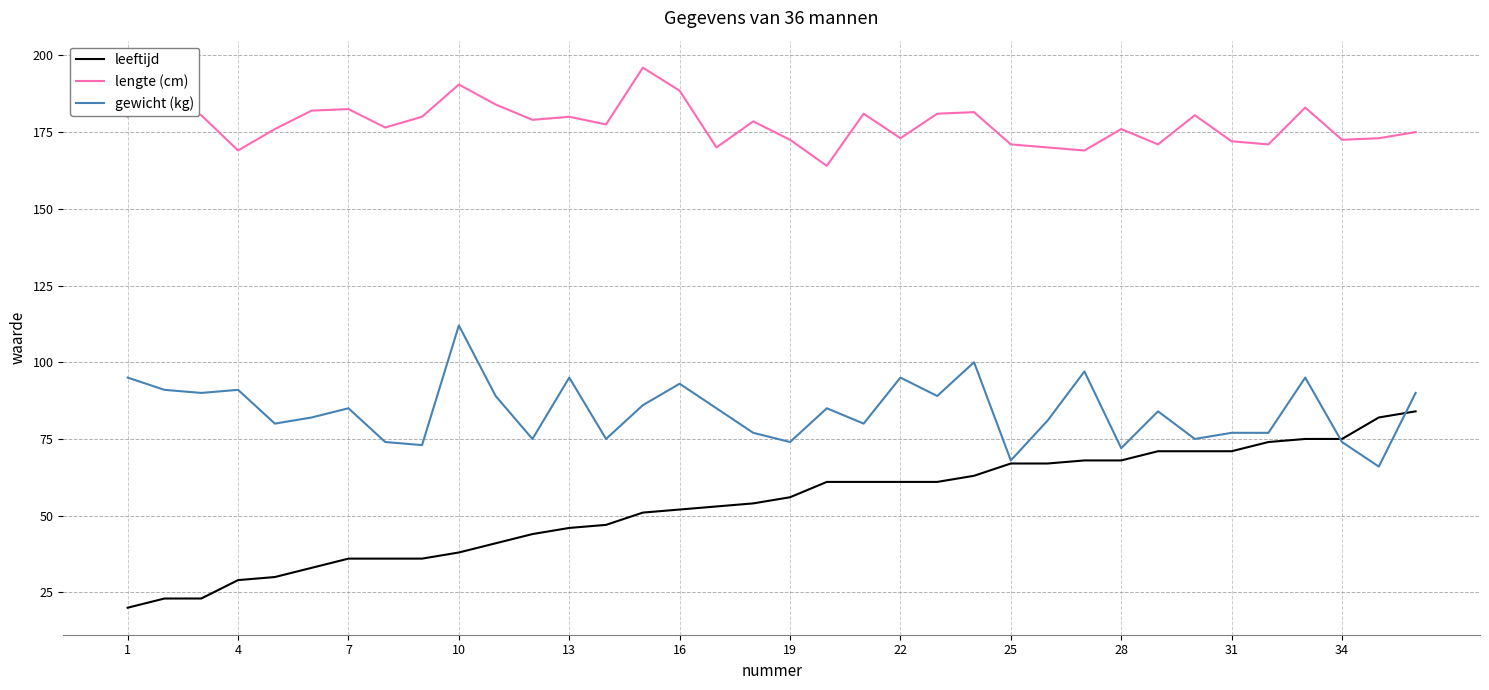

True or false: lengte (cm) and leeftijd intersect in this chart.

False